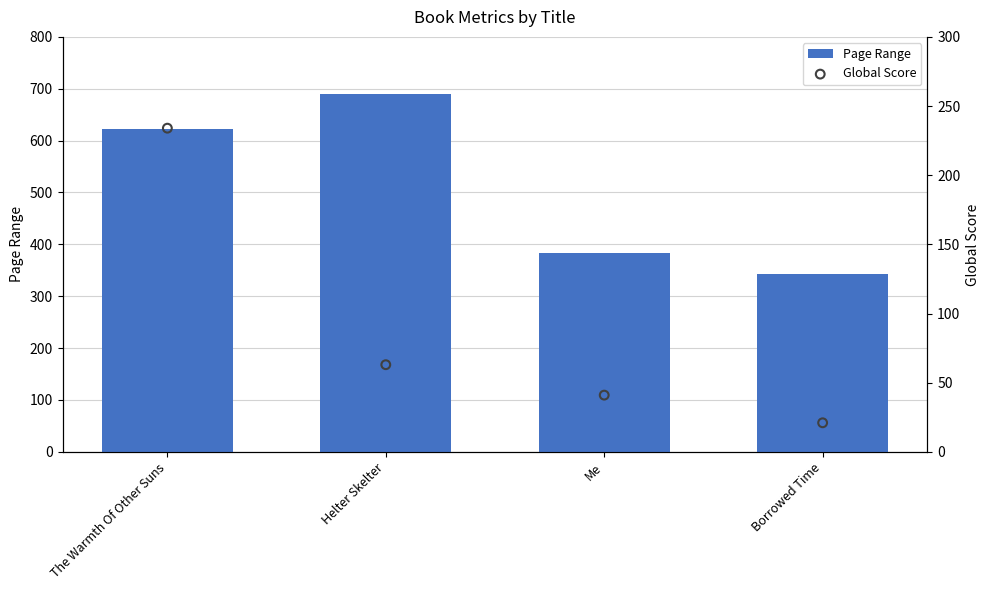

Which series has the largest Y range (max minus min)?

Page Range